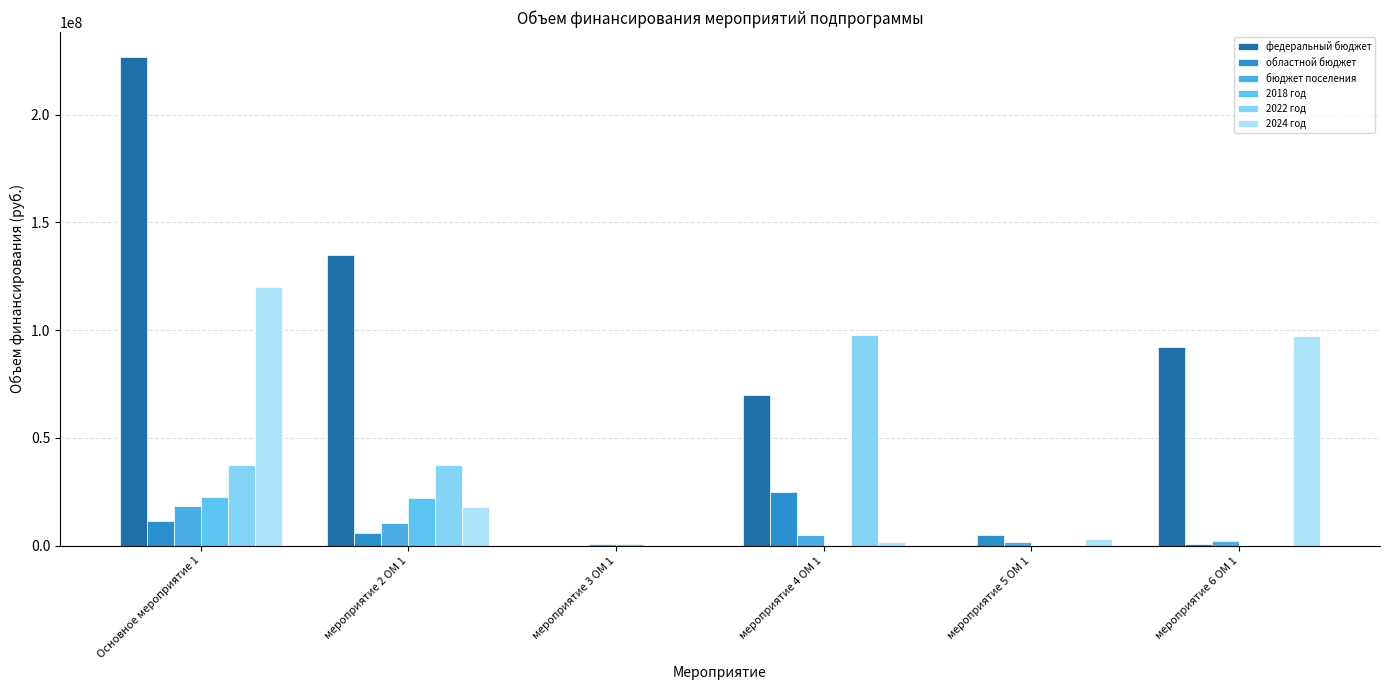

Is it true that бюджет поселения equals 1899999.0 at мероприятие 6 ОМ 1?

True